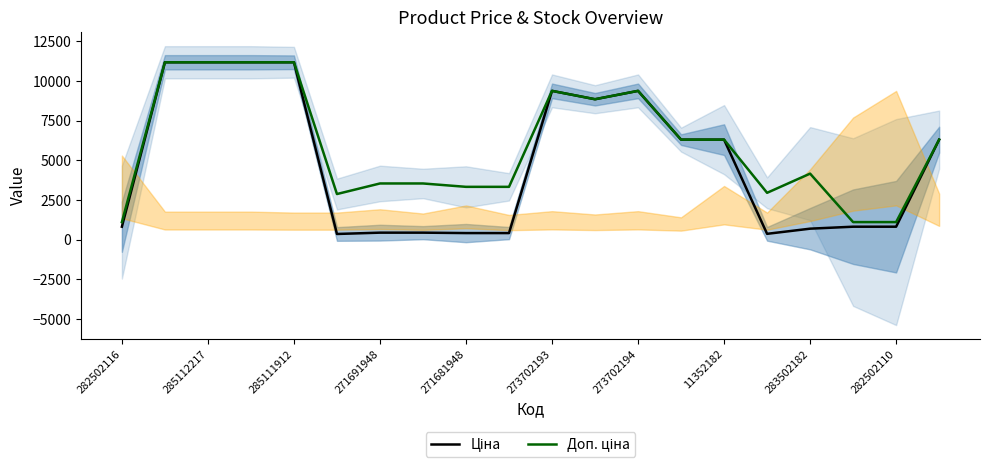

Where is Доп. ціна nearest to the value 6148?

13